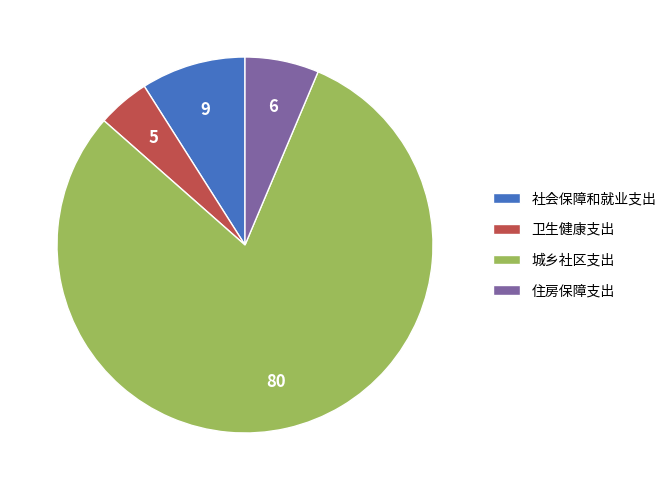

Is it true that 社会保障和就业支出 is 15% of the pie?

False